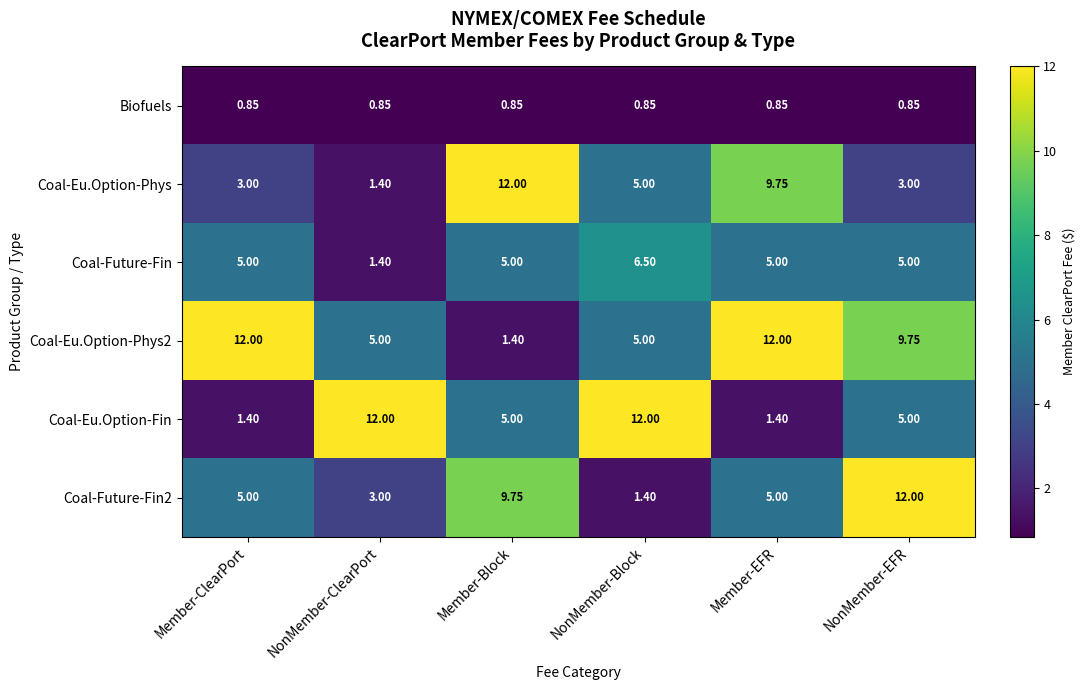

At which label does Coal-Future-Fin reach its minimum?

NonMember-ClearPort